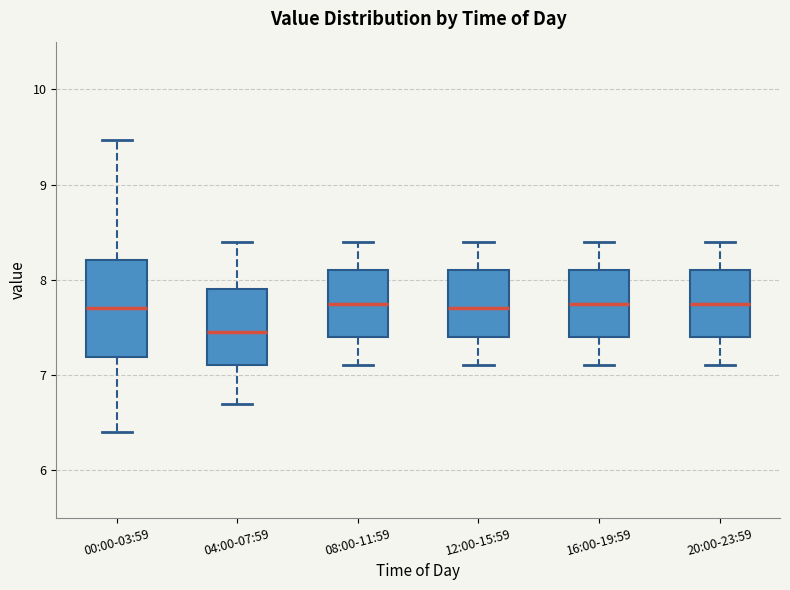

Where is the lower edge of the box for 00:00-03:59 on the y-axis? The values are not printed on the chart, so give them approximately, as read against the axis.

7.2